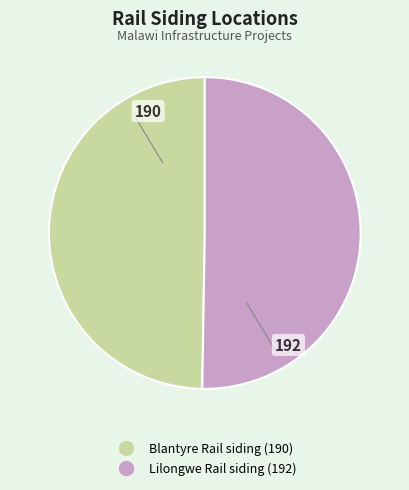

Combined, do Blantyre Rail siding and Lilongwe Rail siding account for over 50%?

Yes